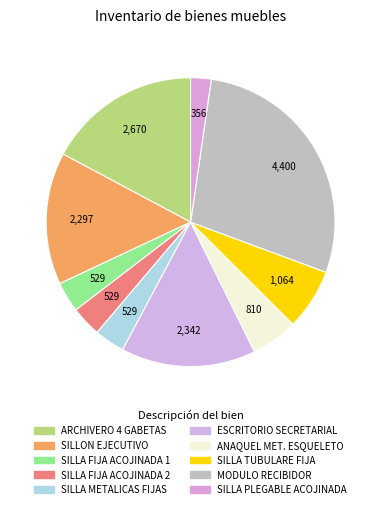

True or false: SILLA TUBULARE FIJA accounts for 1% of the total.

False